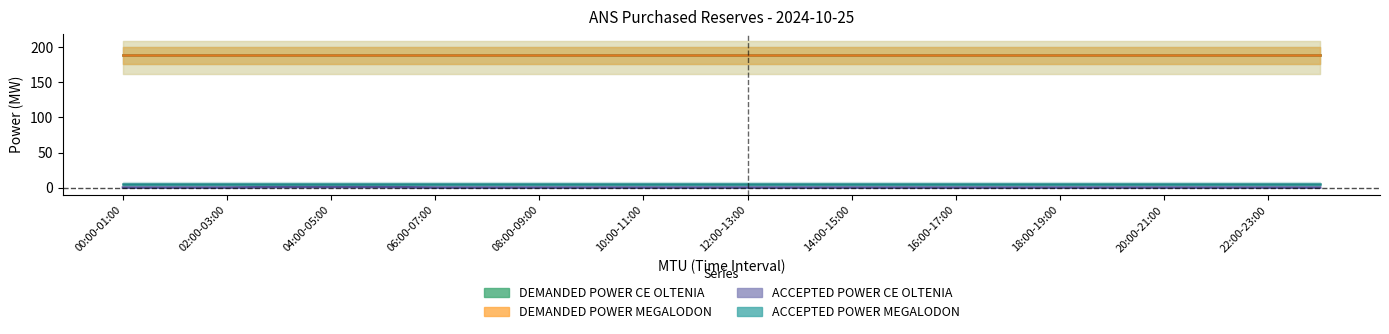

What is the sum of all DEMANDED POWER MEGALODON values?

4512.0